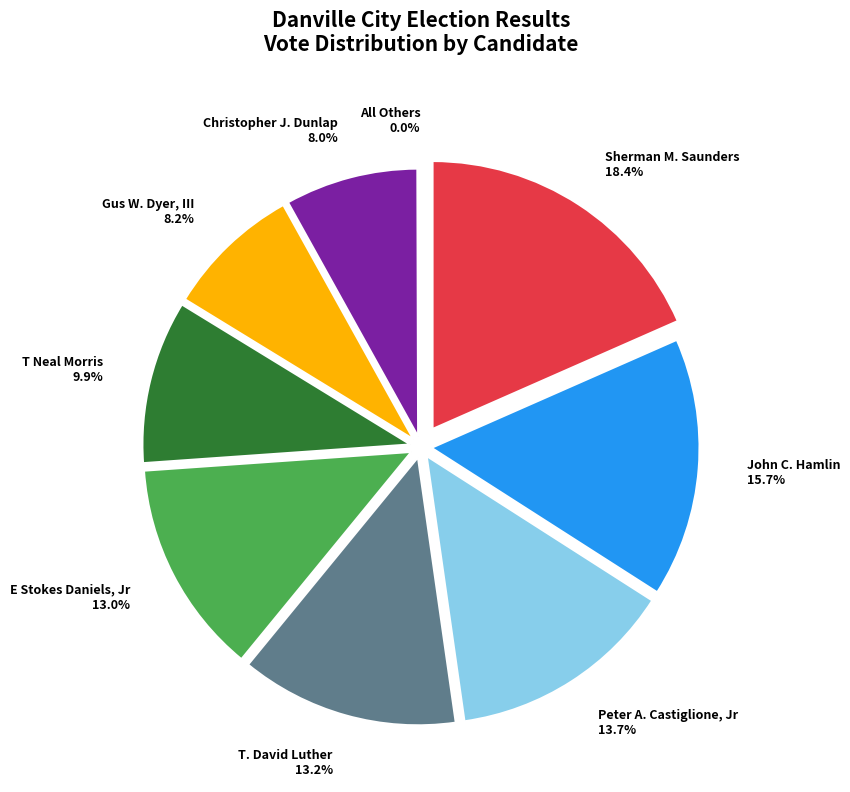

To the nearest percent, what is the average slice percentage?

11%